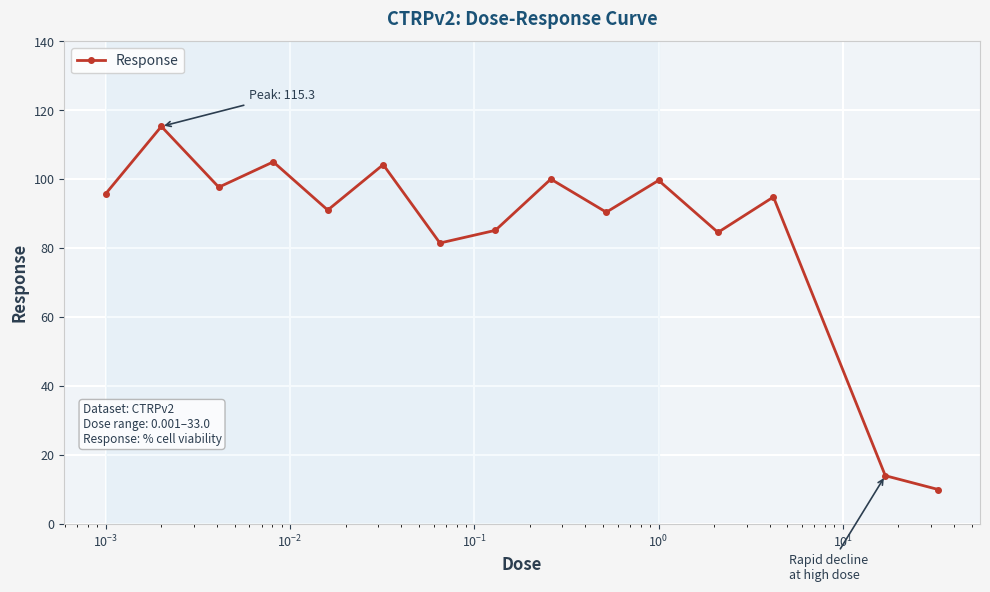

How many categories are shown in the chart?

15